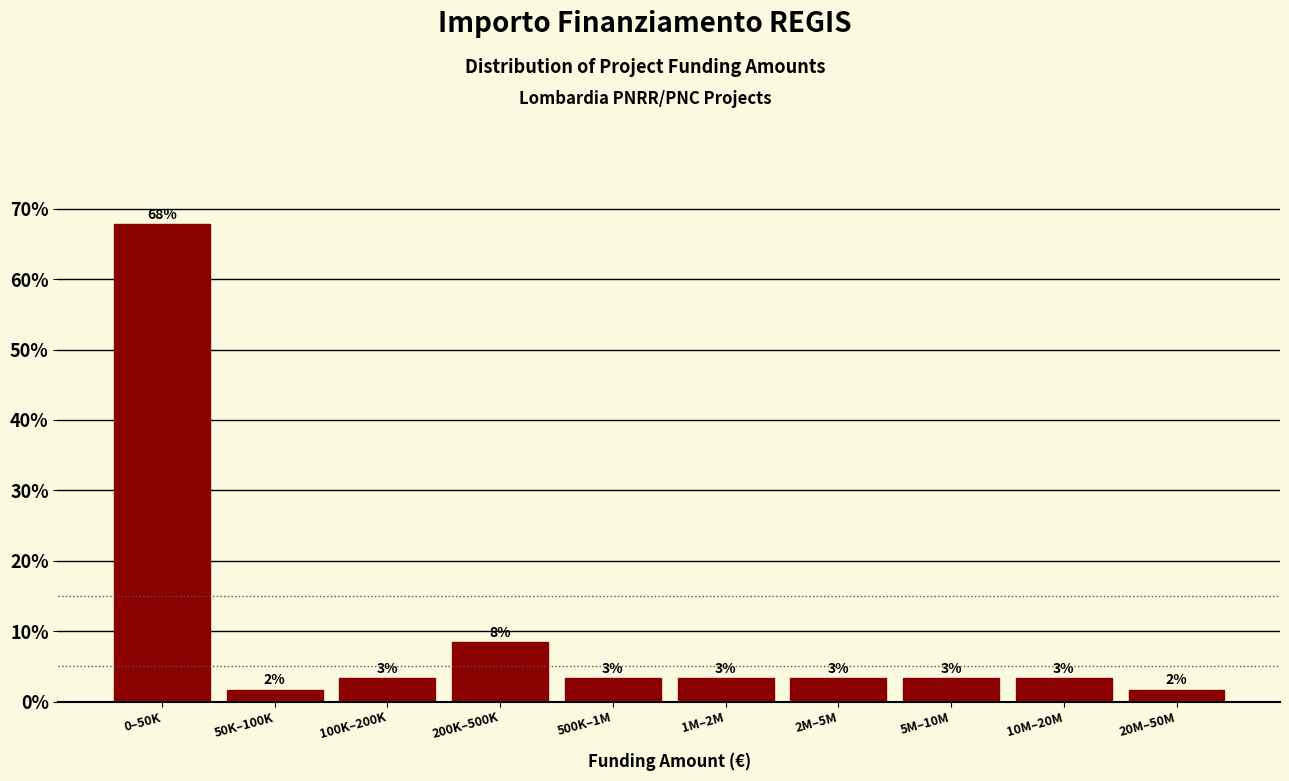

Does the chart contain any negative values?

No